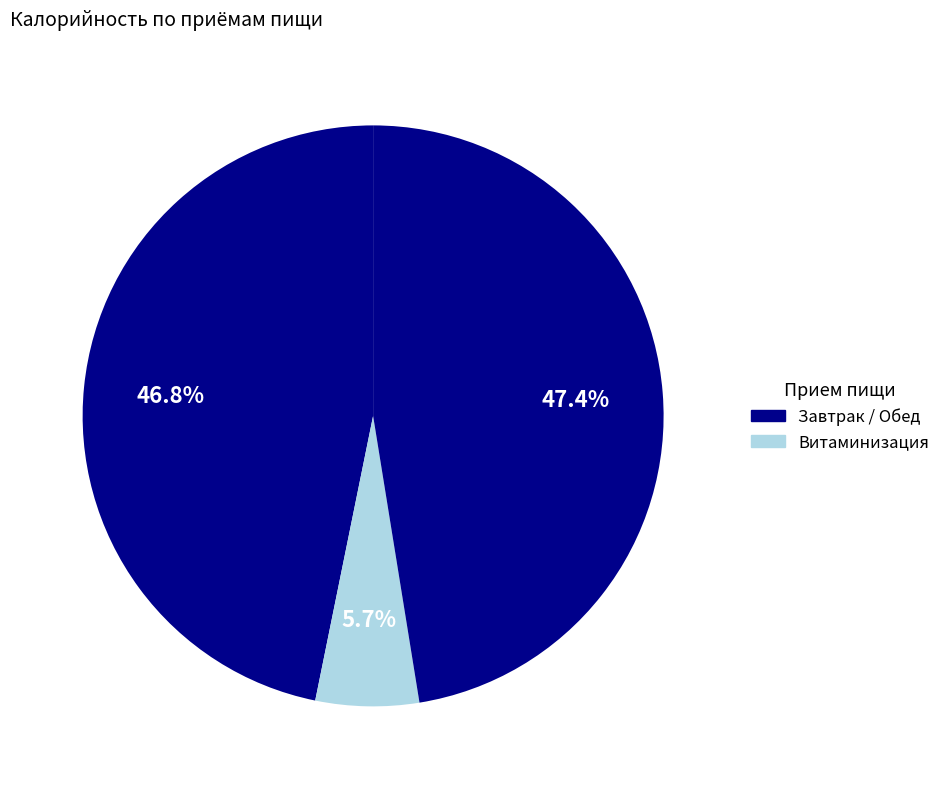

What is the smallest slice in the pie chart?

Витаминизация